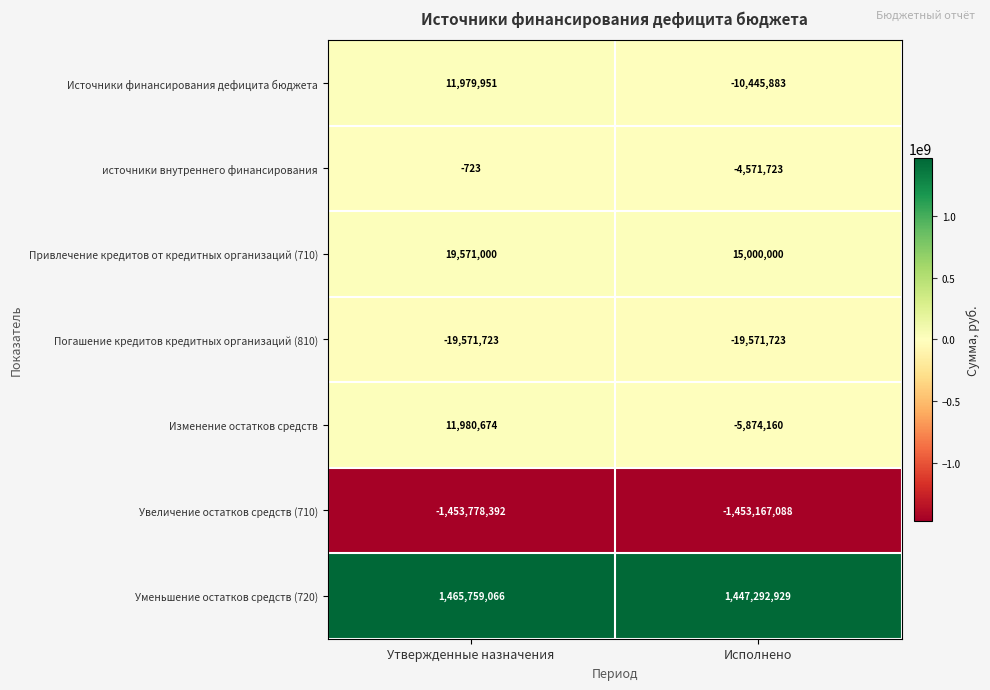

What is the total value across all series at Утвержденные назначения?

35939853